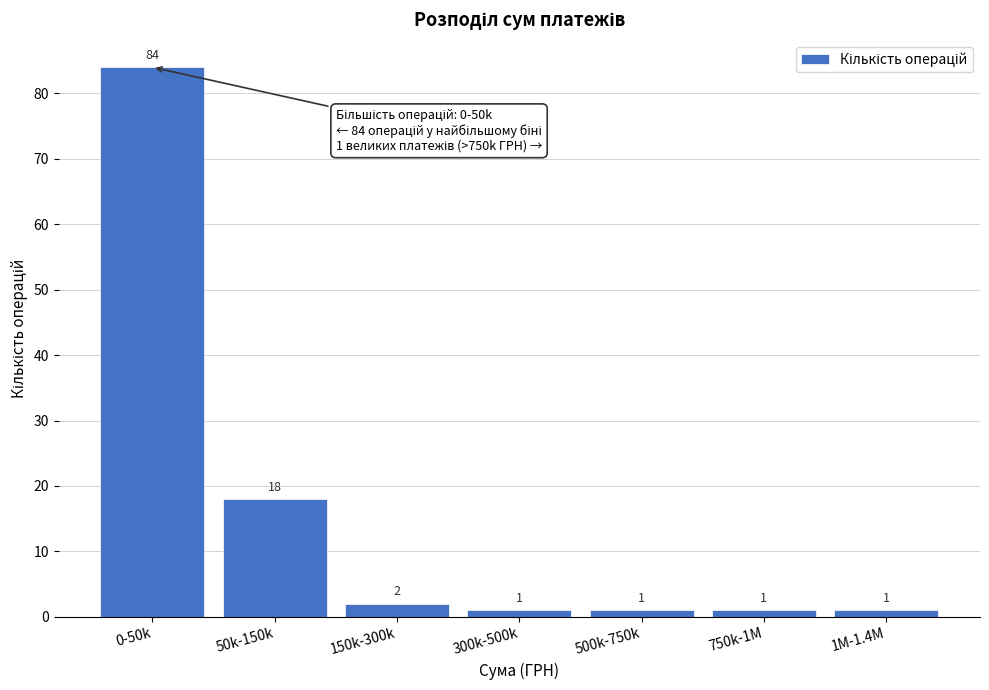

Reading right to left, extract all data points from this chart.

1M-1.4M=1	750k-1M=1	500k-750k=1	300k-500k=1	150k-300k=2	50k-150k=18	0-50k=84